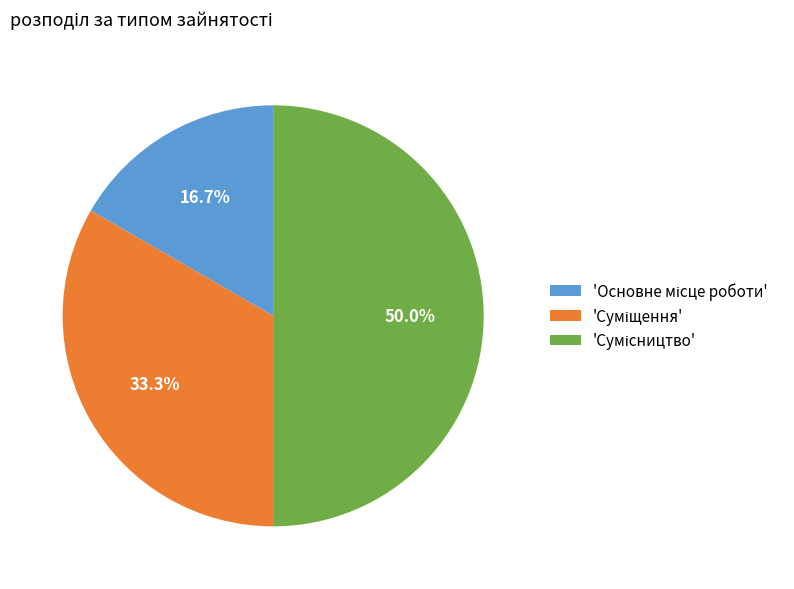

How many slices are in this pie chart?

3